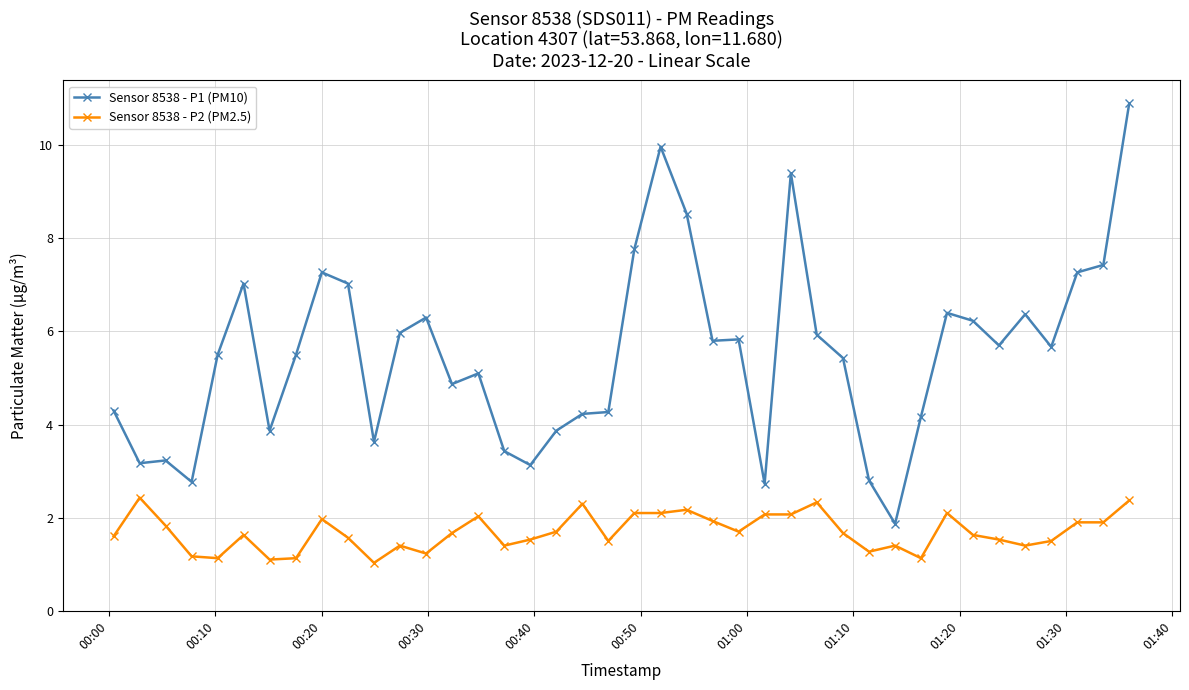

In Sensor 8538 - P1 (PM10), how many points are lower than both neighbors (excluding endpoints)?

11